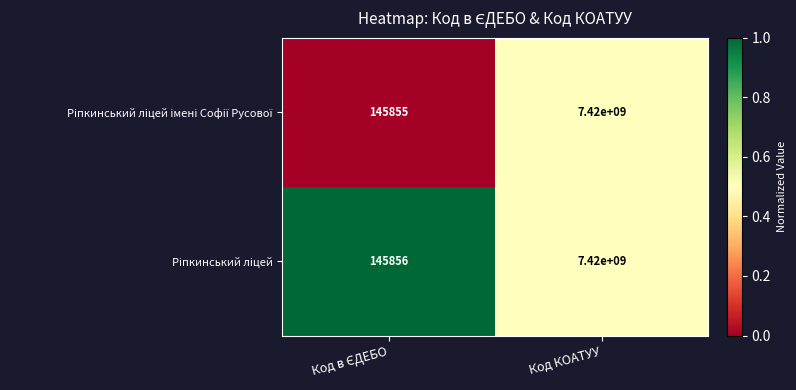

At which category is the sum across all series the highest?

Код КОАТУУ